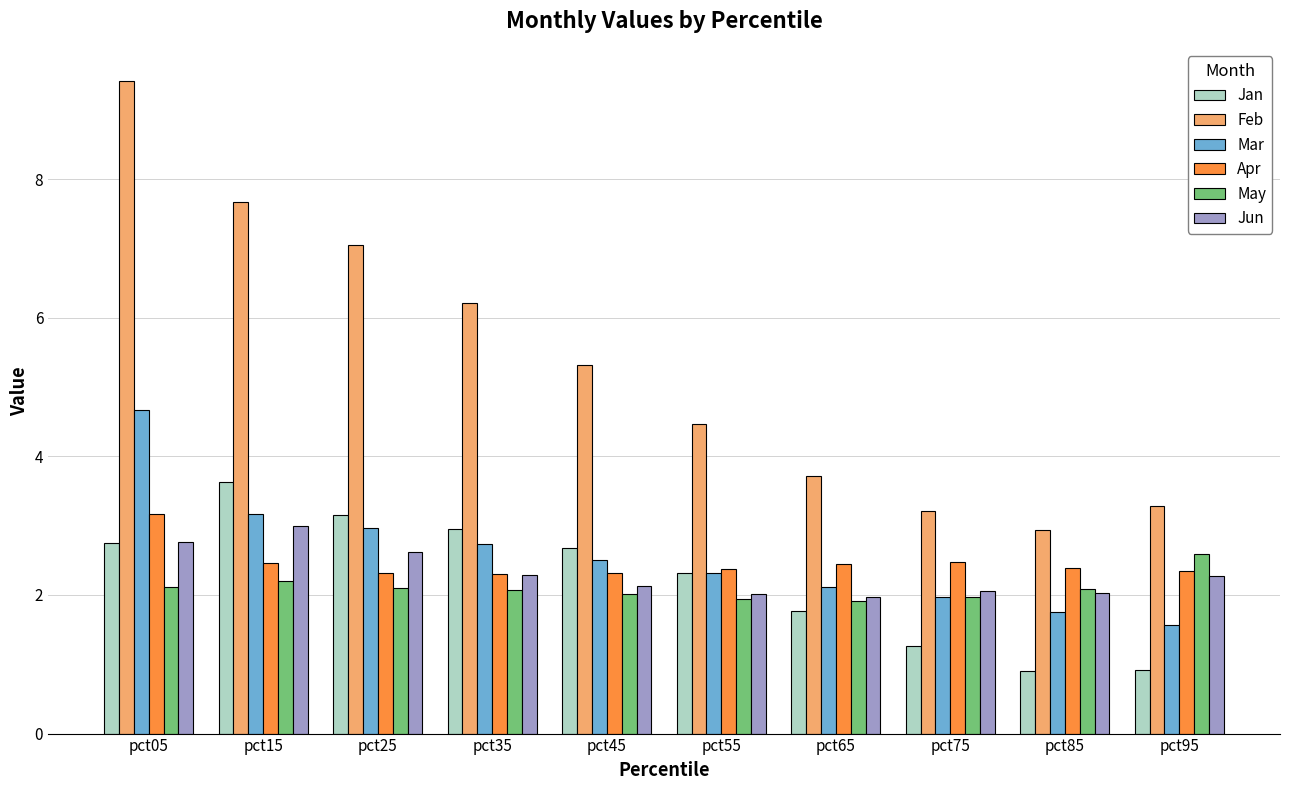

What is the difference between the second highest and minimum values in the Mar series?

1.6